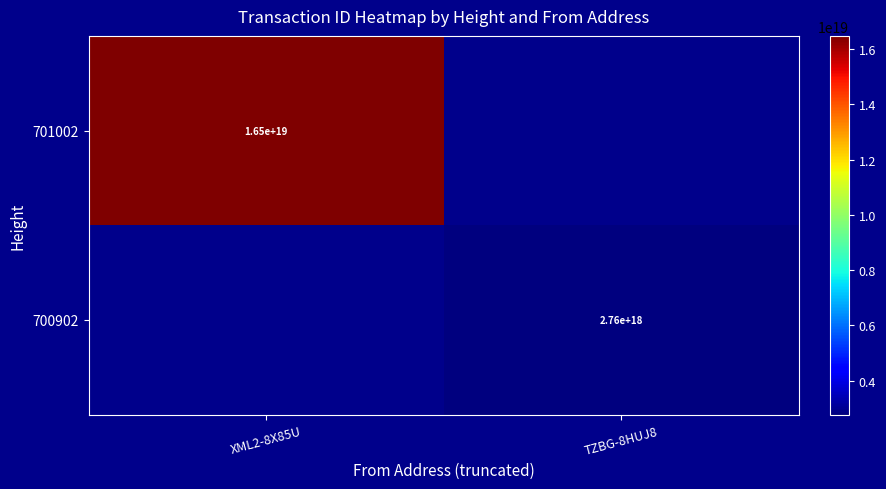

The value of 701002 at XML2-8X85U is 29539891516858961920. True or false?

False